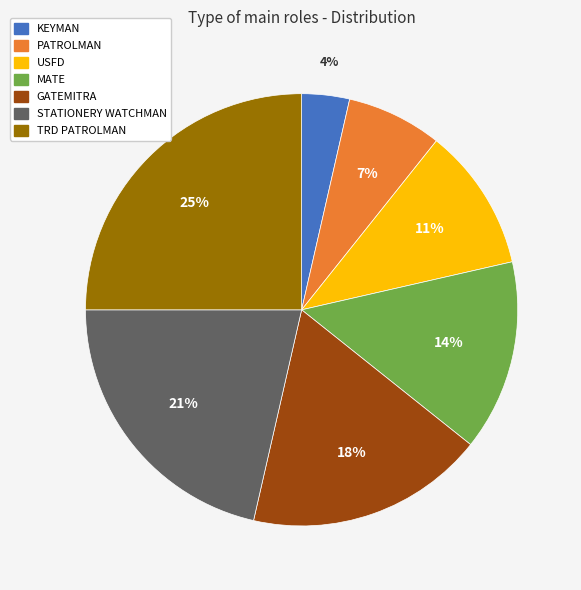

Which slice is the largest?

TRD PATROLMAN